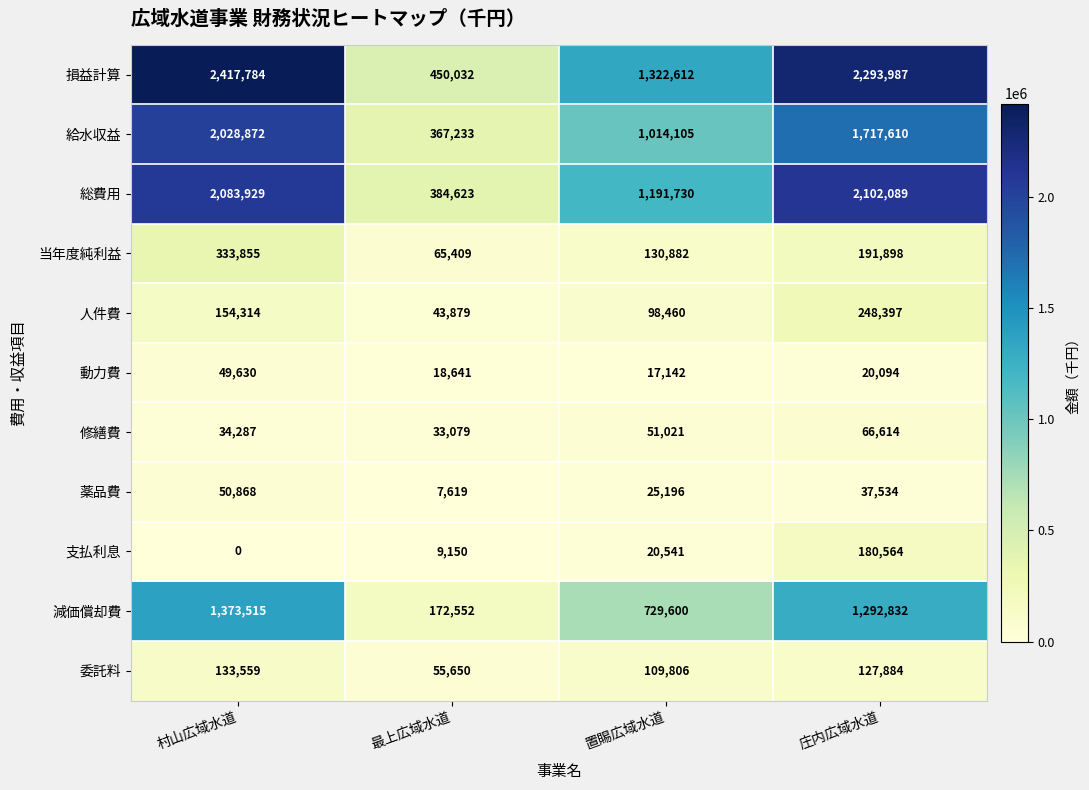

What is the average value of the 修繕費 series?

46250